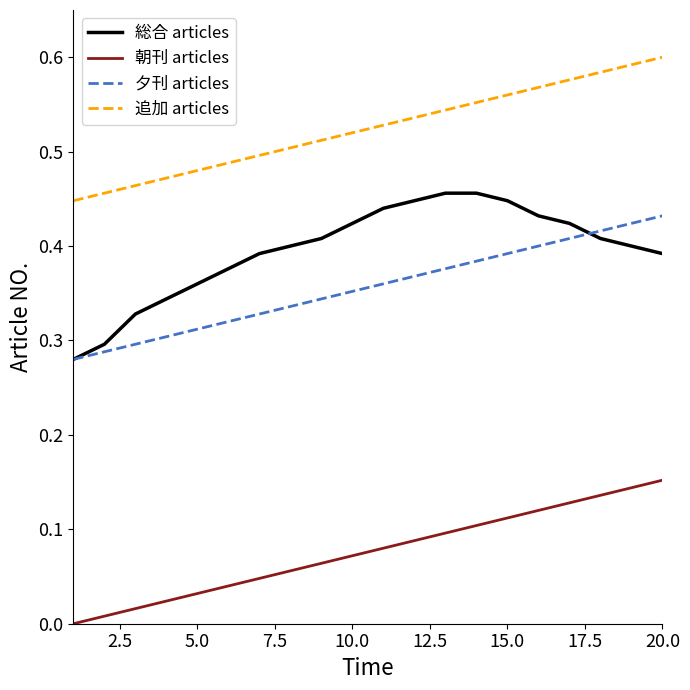

True or false: 追加 articles and 夕刊 articles cross at least once.

False